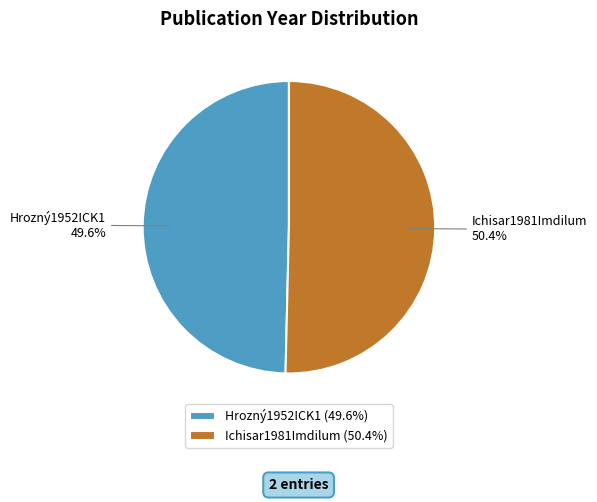

Approximately how many times larger is the value at Ichisar1981Imdilum compared to Hrozný1952ICK1?

1.0